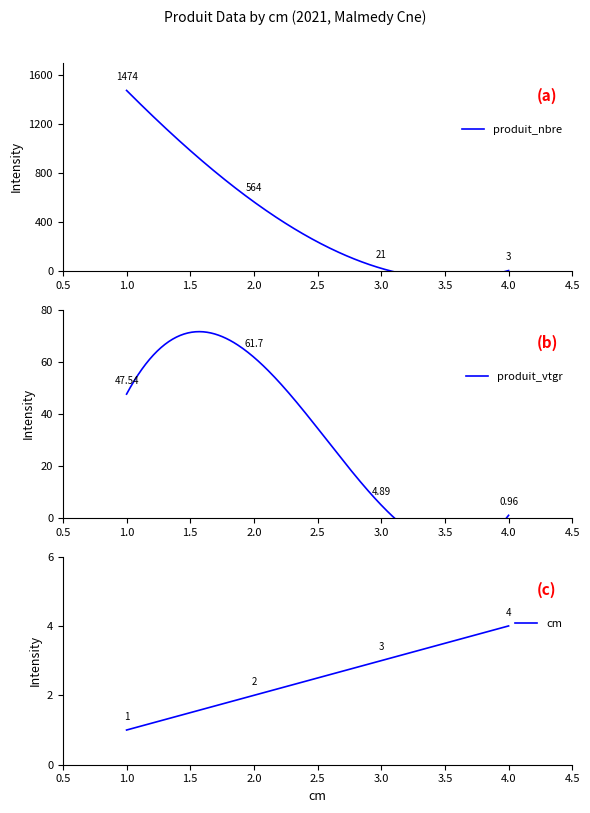

Is the value of cm at 4 greater than the value of produit_vtgr at 3?

No